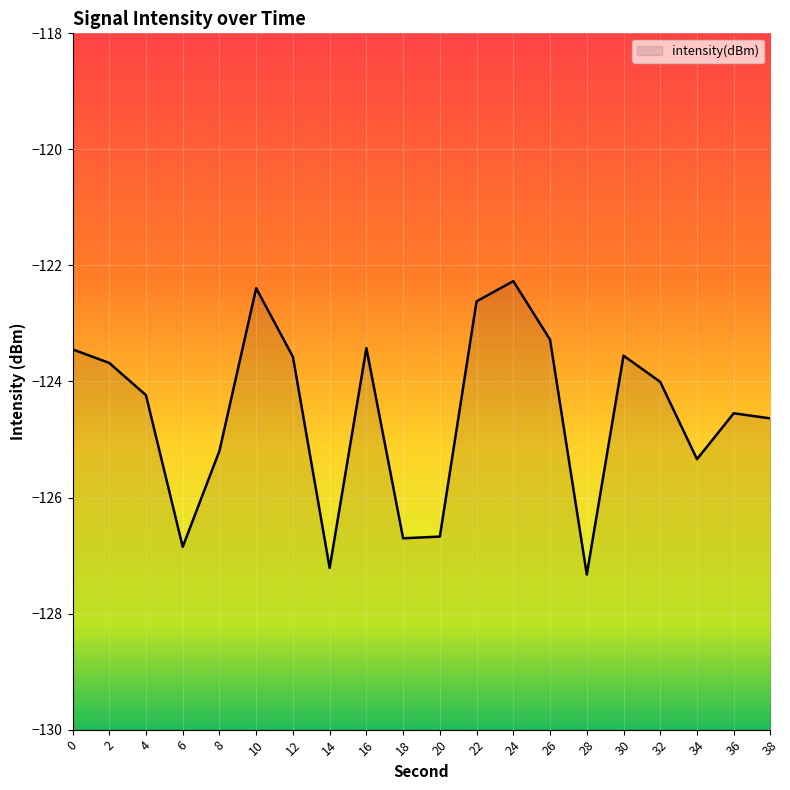

What is the smallest value displayed?

-127.3